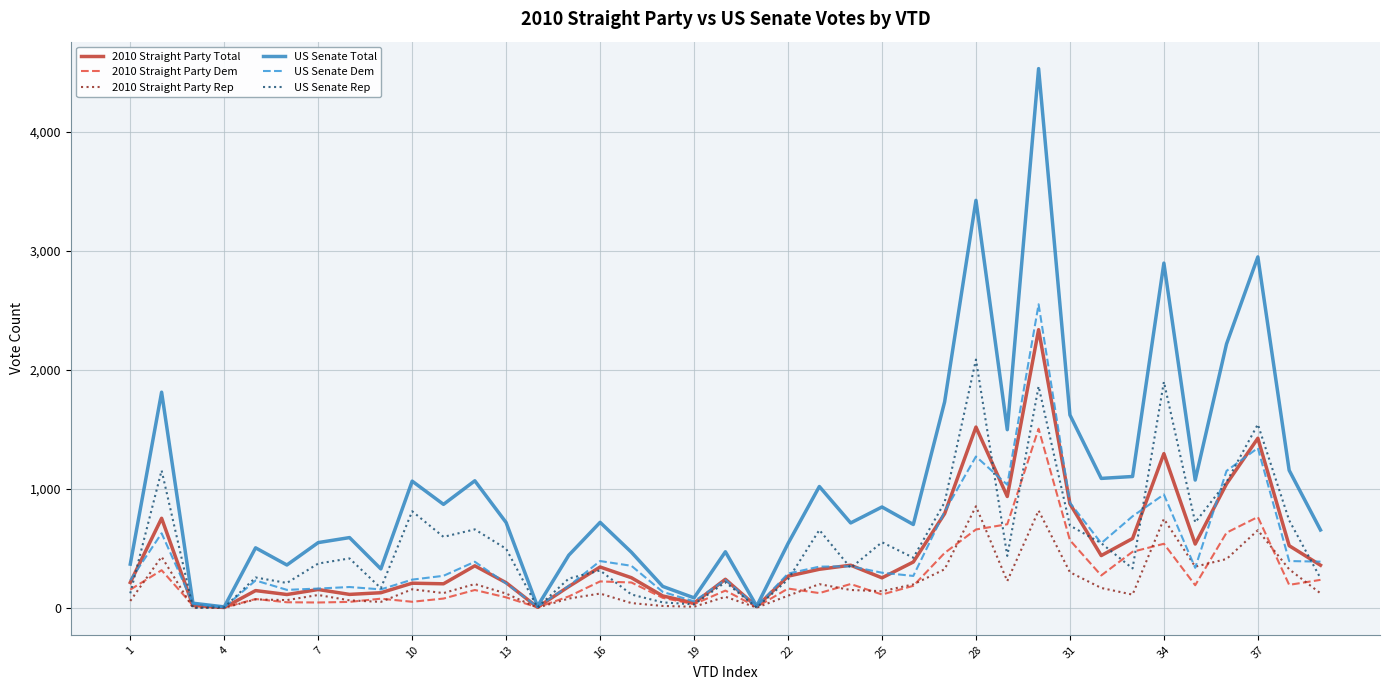

What is the highest value of the US Senate Dem series?

2549